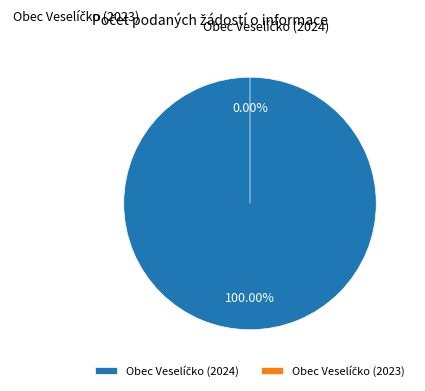

How many slices are in this pie chart?

2